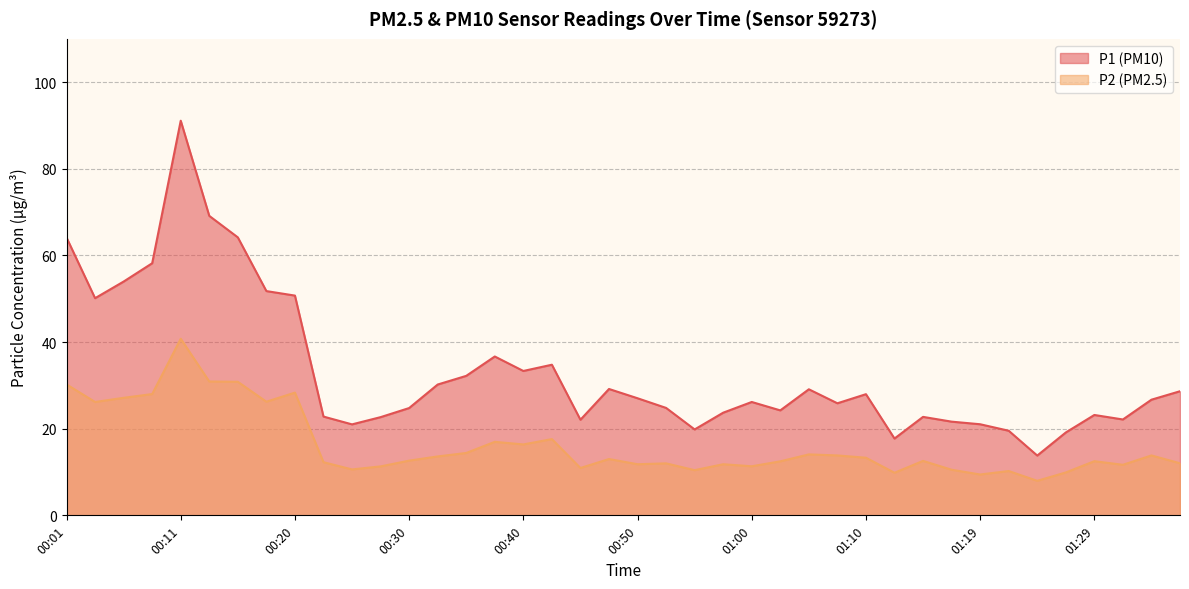

What is the difference between the highest and lowest values at 01:02?

11.8